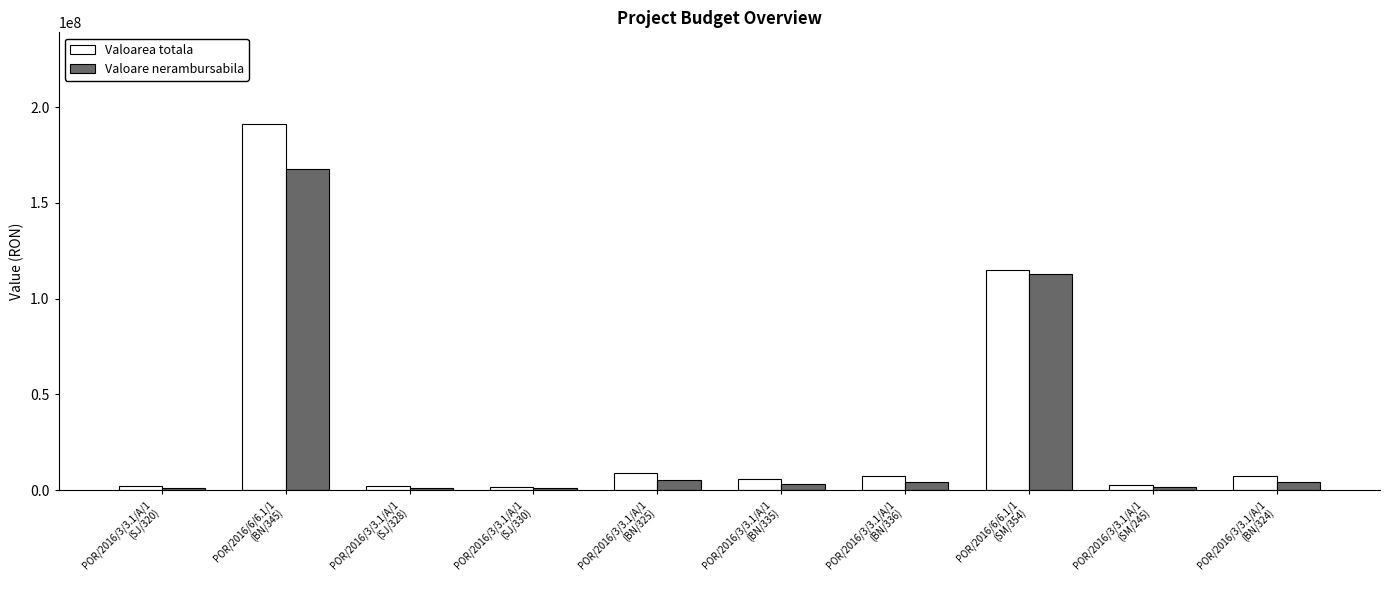

Which category has the highest value across all series?

POR/2016/6/6.1/1
(BN/345)